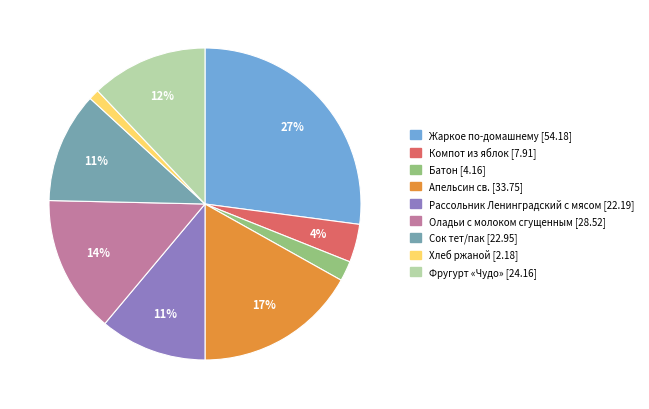

What percentage is the Фругурт «Чудо» slice, to the nearest percent?

12%